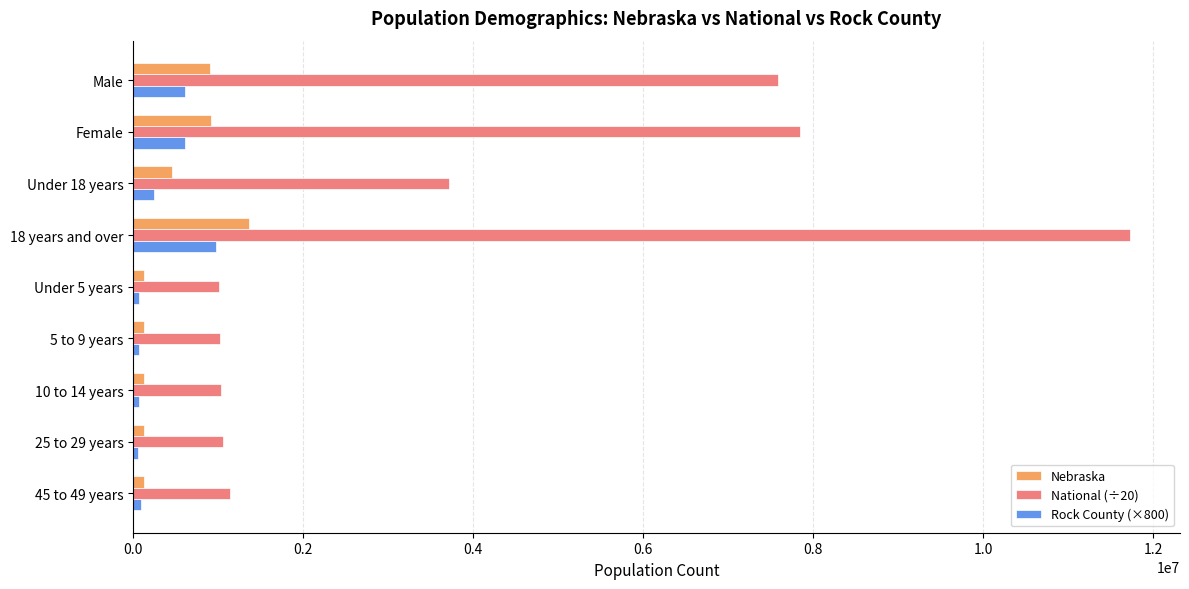

What is the difference between the maximum and minimum values in the Rock County (×800) series?

913600.0